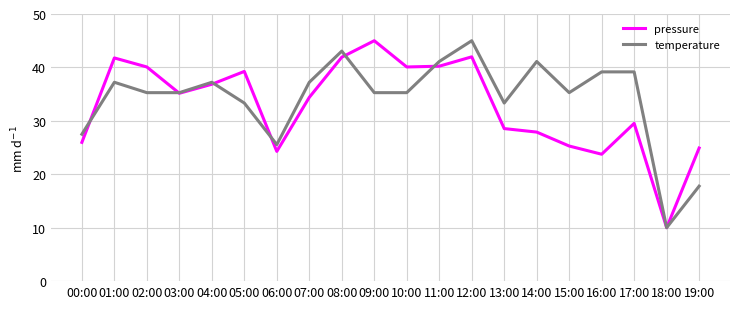

What is the difference between the maximum and minimum values in the pressure series?

35.0